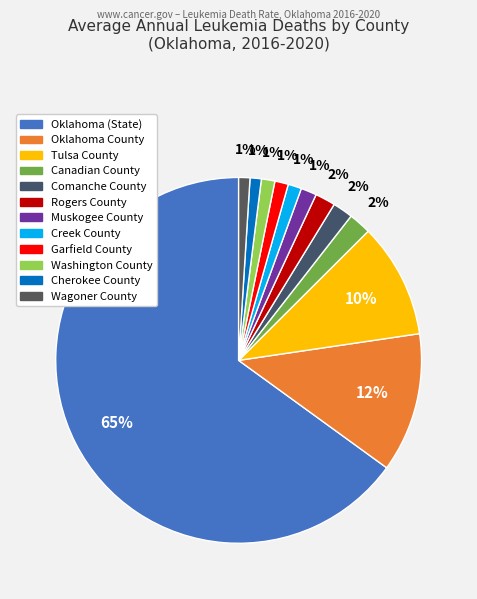

To the nearest percent, what percentage of the pie is Rogers County?

2%